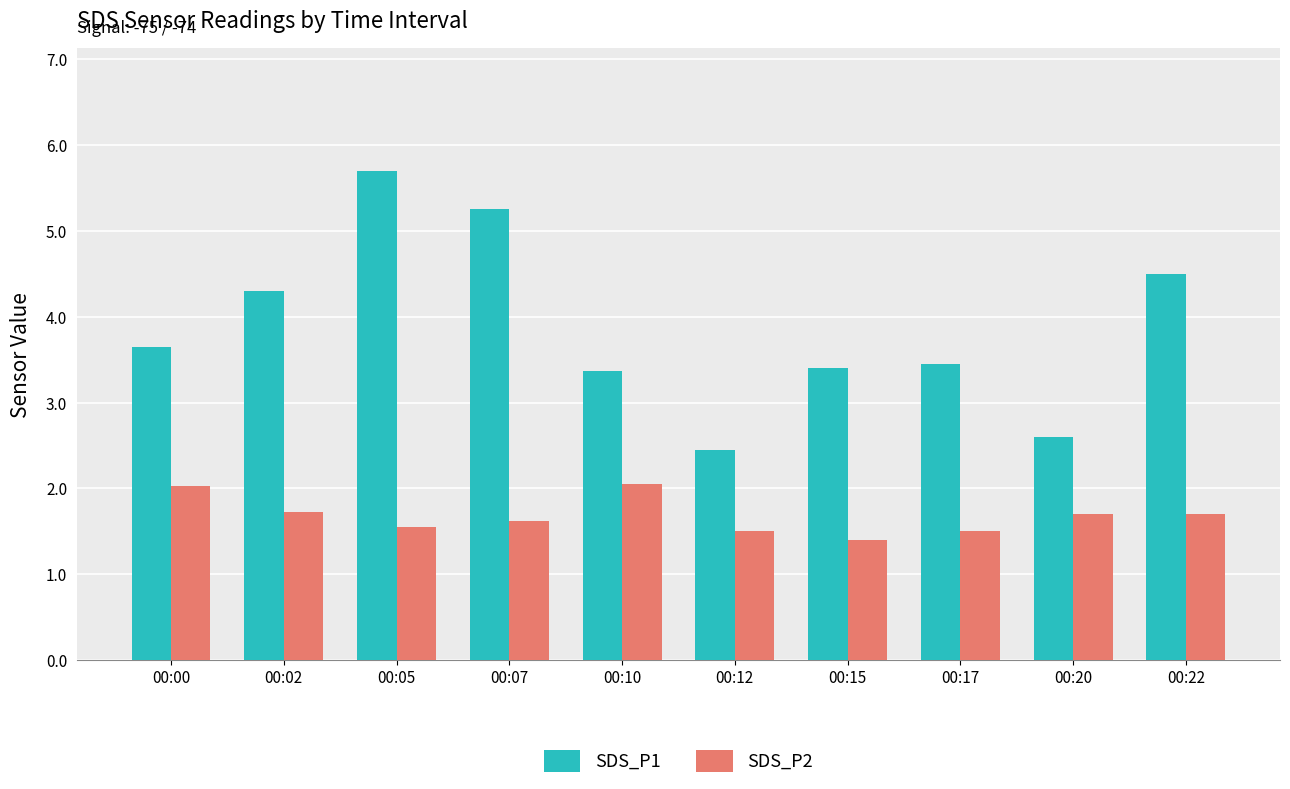

True or false: SDS_P1 has a value of 6.4 at 00:00.

False